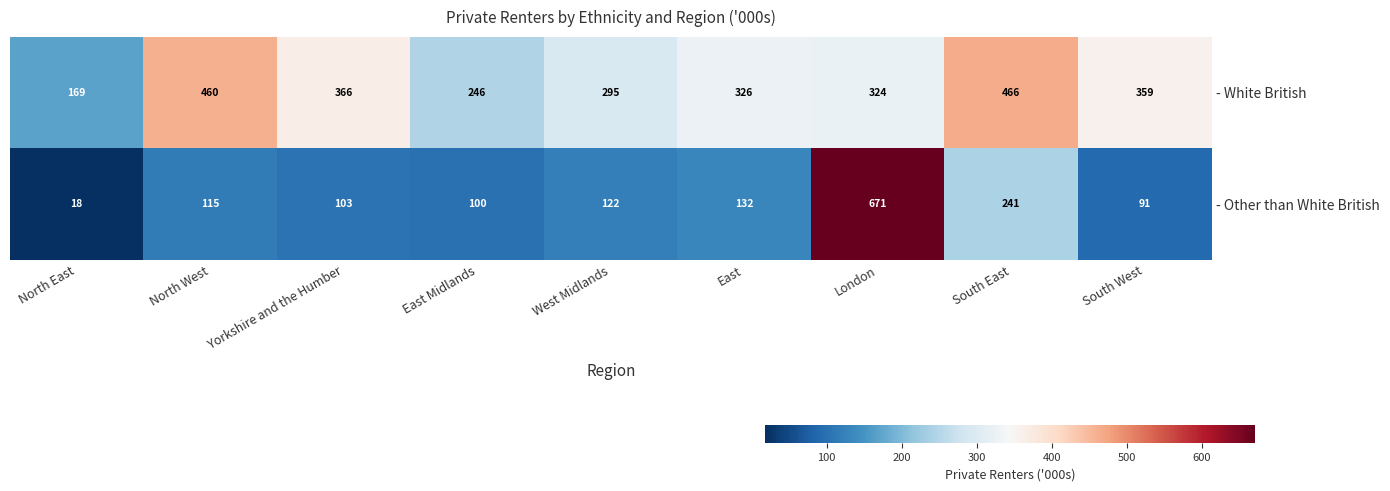

List the series in order of their peak value, lowest first.

- White British, - Other than White British